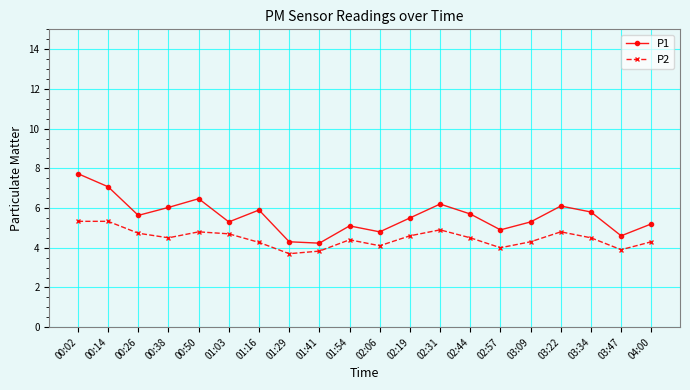

What is the maximum value for P1?

7.7